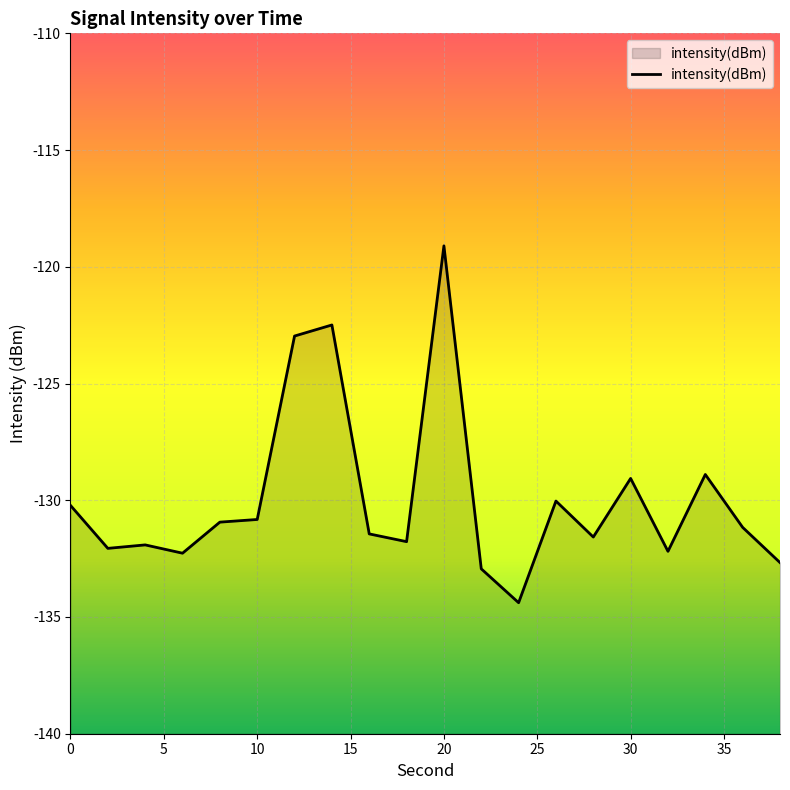

How many categories are shown in the chart?

20